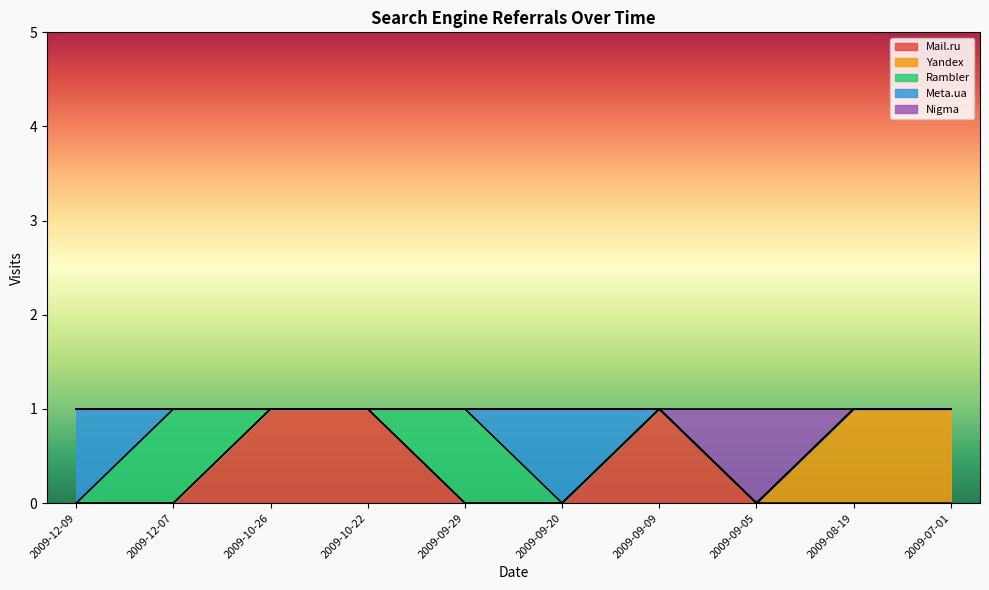

What is the label of the 6th point from the right?

2009-09-29